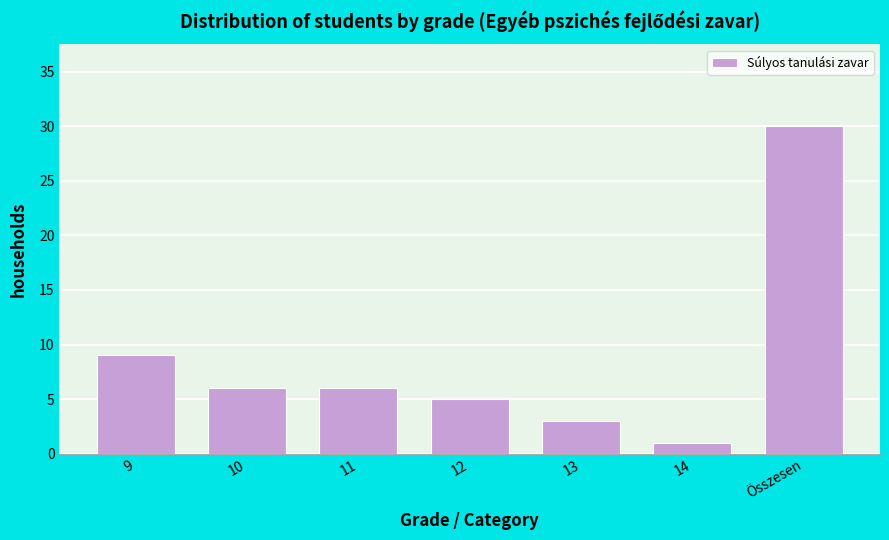

Reading left to right, list all the values displayed in this chart.

9=9	10=6	11=6	12=5	13=3	14=1	Összesen=30